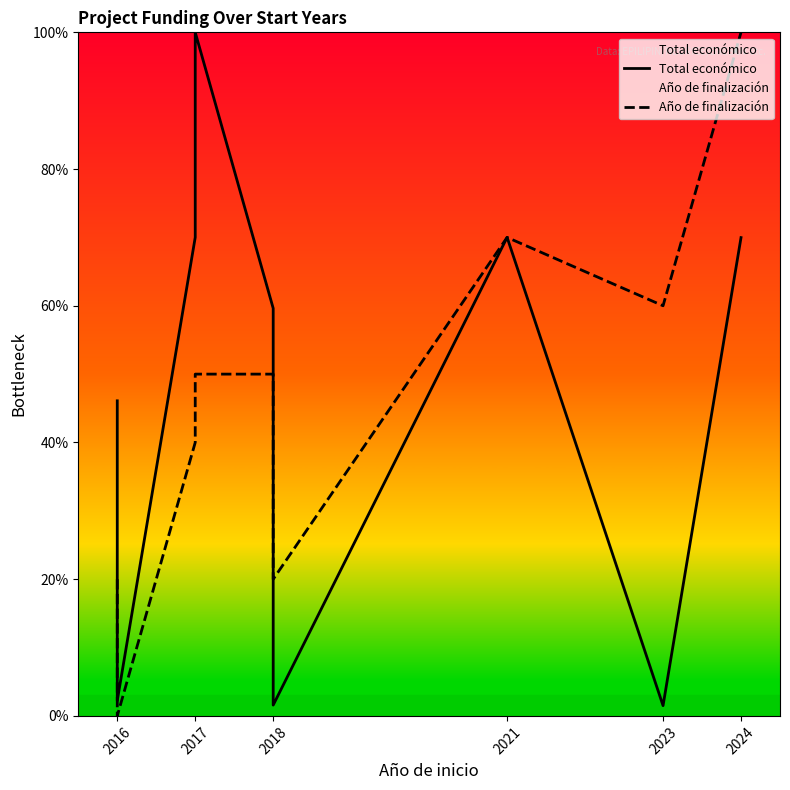

Does the chart have visible grid lines?

No